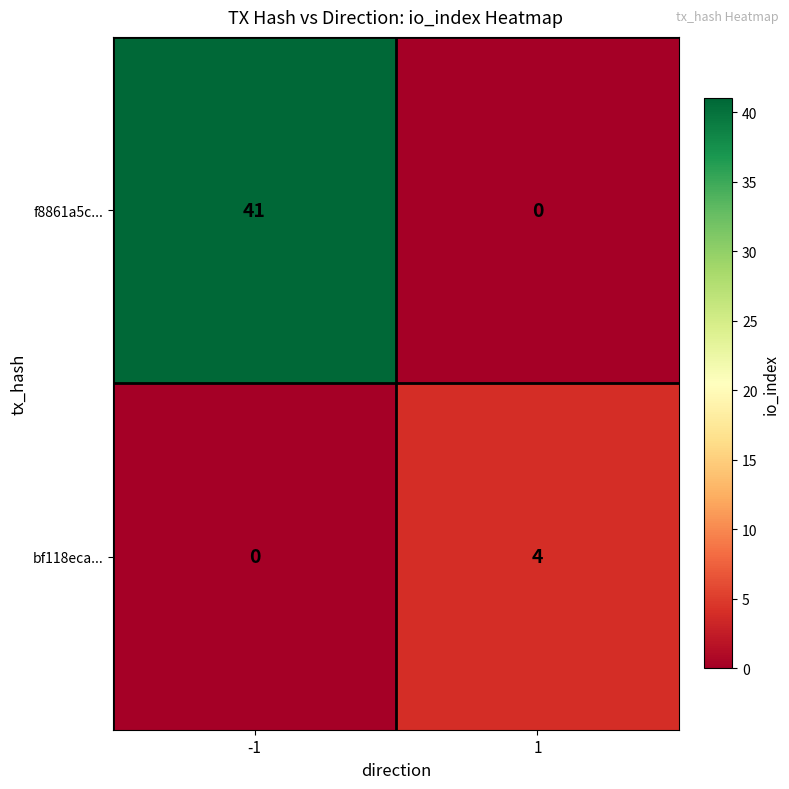

What value does the bf118eca... series have at 1?

4